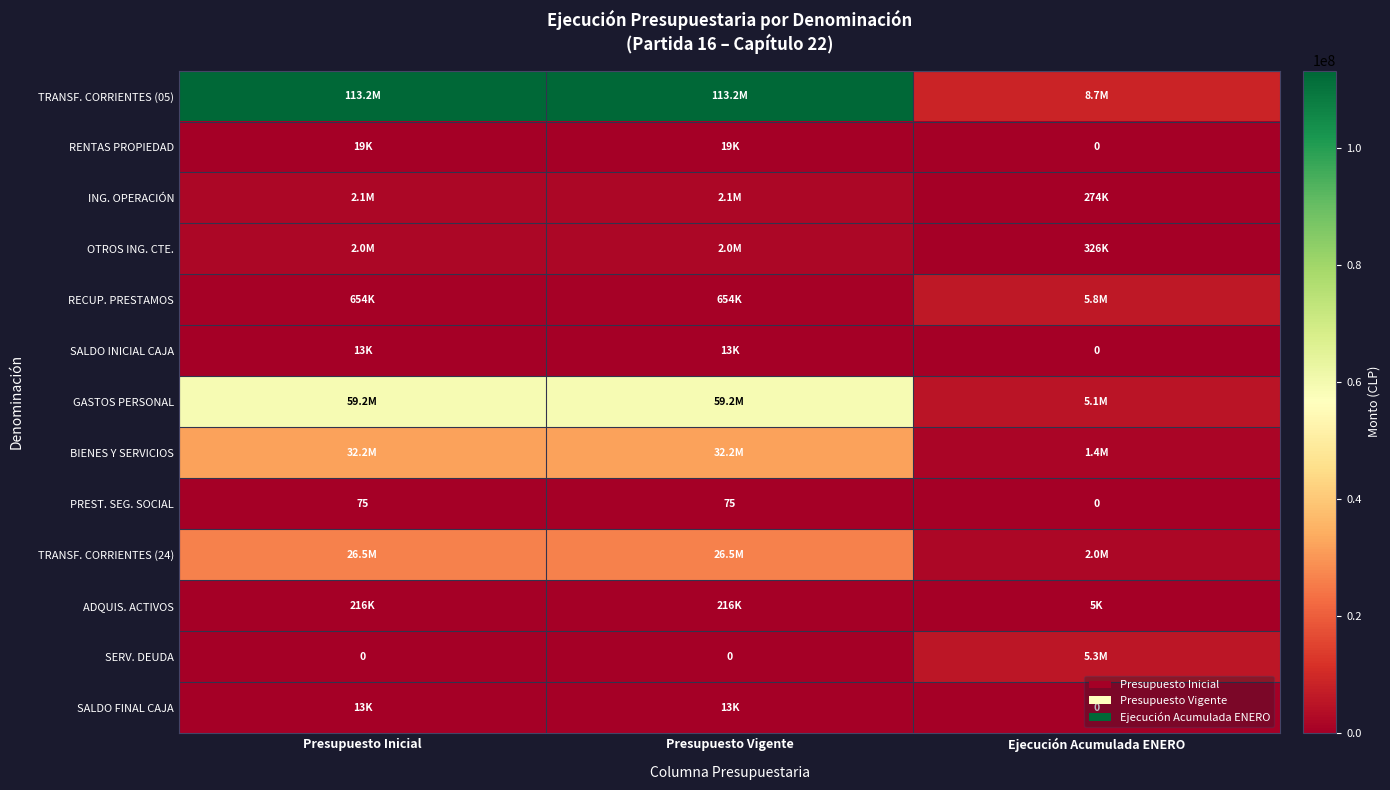

Count the PREST. SEG. SOCIAL values in the range 0 to 75.

3